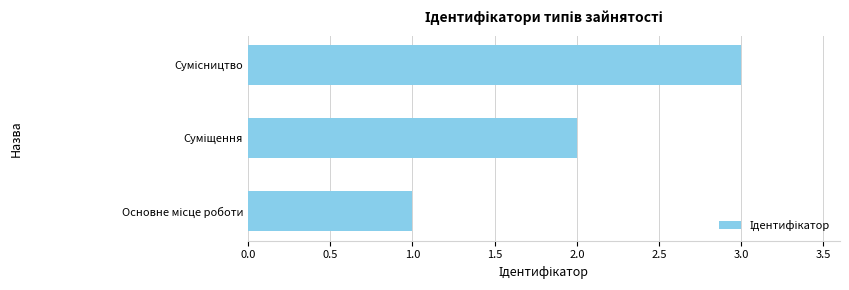

Count the values in the range 1 to 3.

3